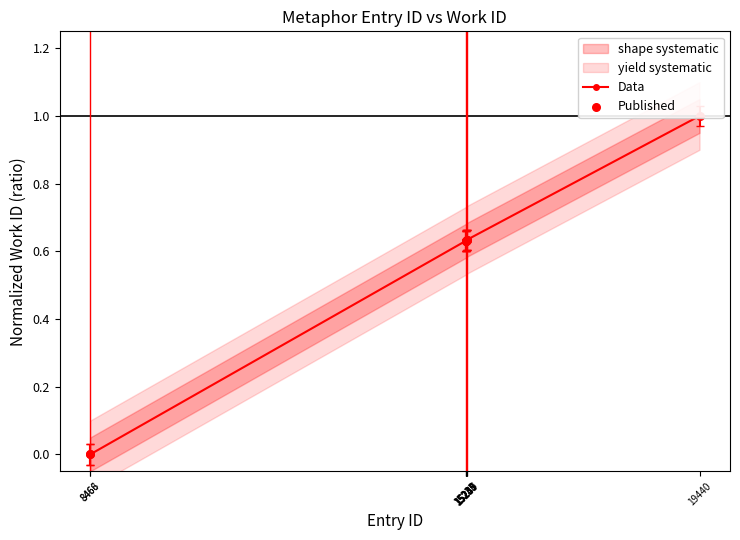

Between 15237 and 15250, which is larger?

15250